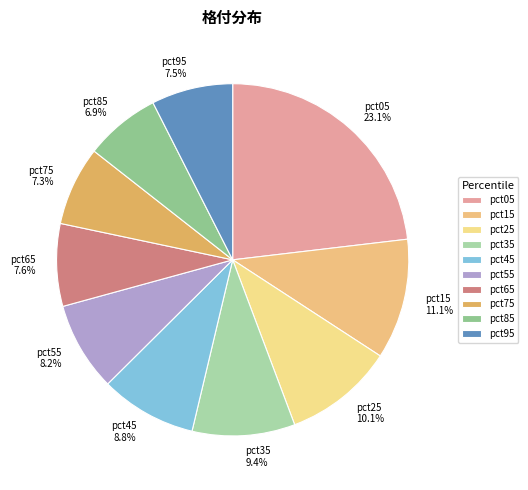

To the nearest percent, what portion does pct45 represent?

9%